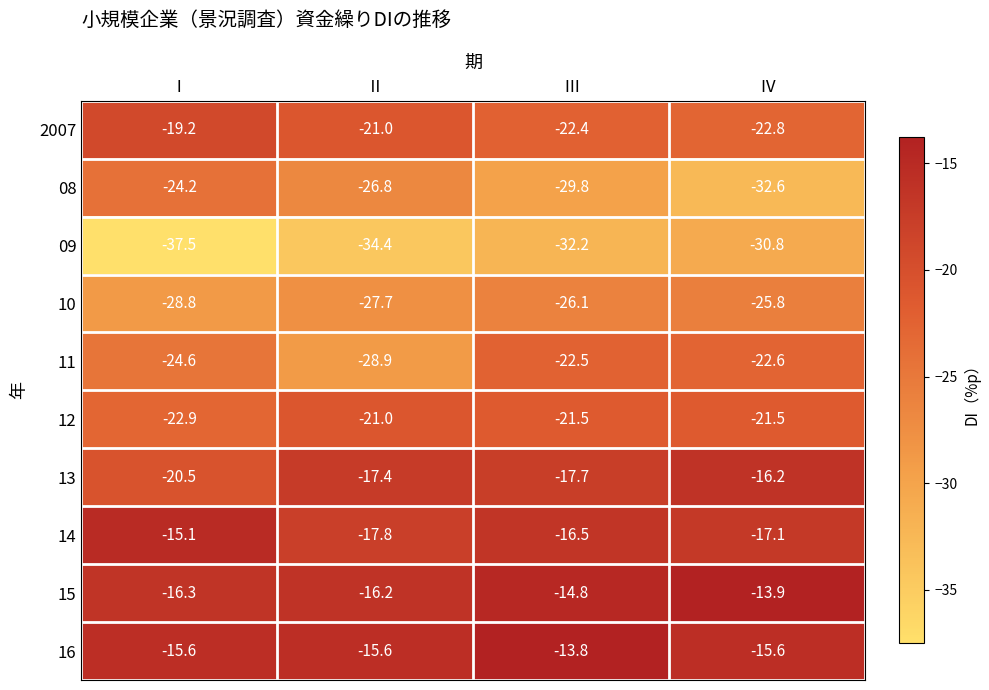

What is the sum of the 08 values at Ⅰ and Ⅲ?

-54.0